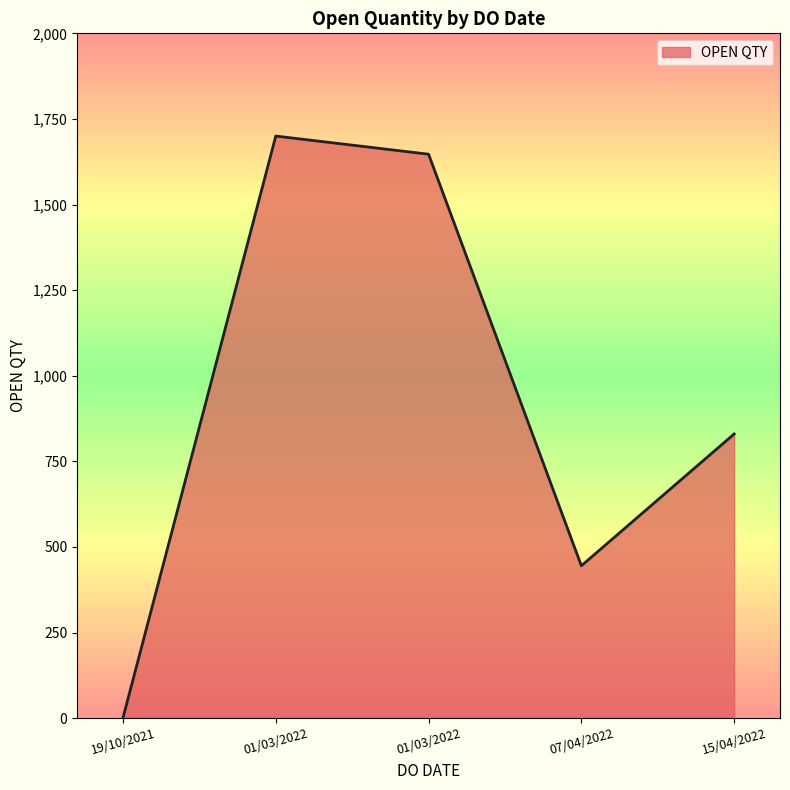

Rank the categories by value from highest to lowest.

01/03/2022, 01/03/2022, 15/04/2022, 07/04/2022, 19/10/2021